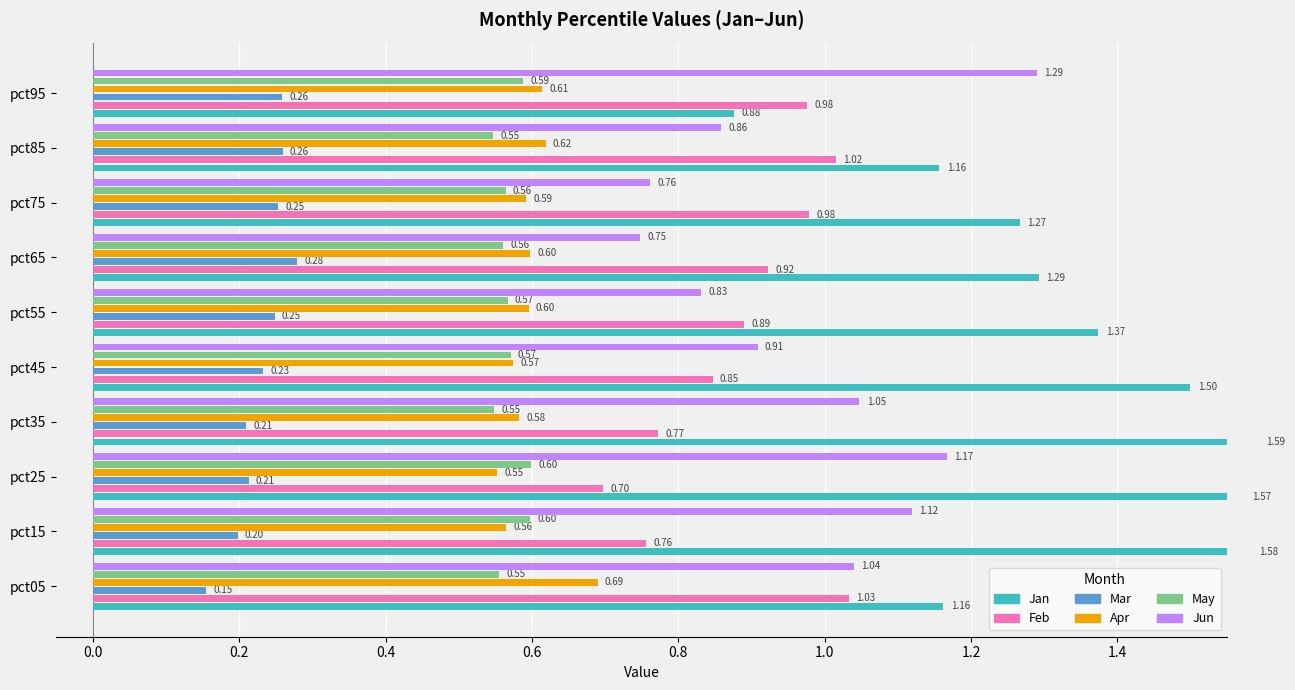

What is the spread (max minus min) of values at 0.8?

1.1